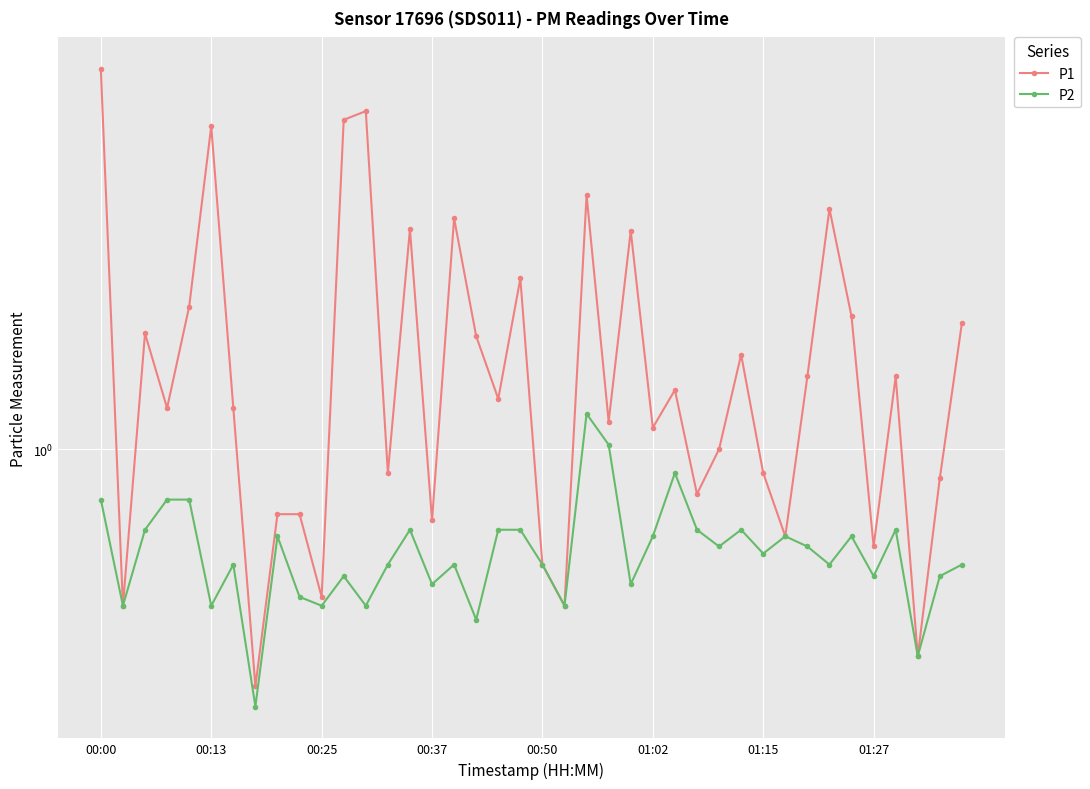

What is the difference between the maximum and minimum values in the P1 series?

5.0